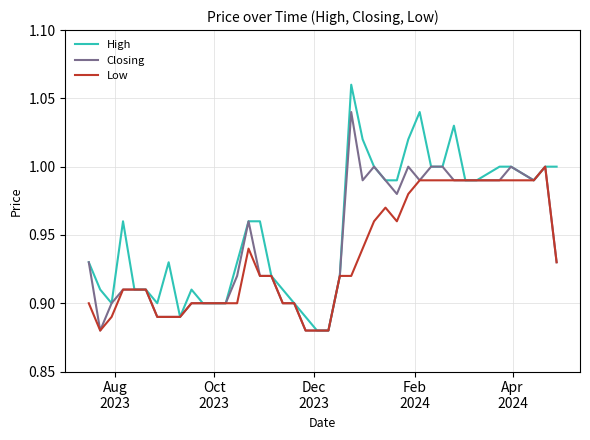

List the series in order of their peak value, highest first.

High, Closing, Low